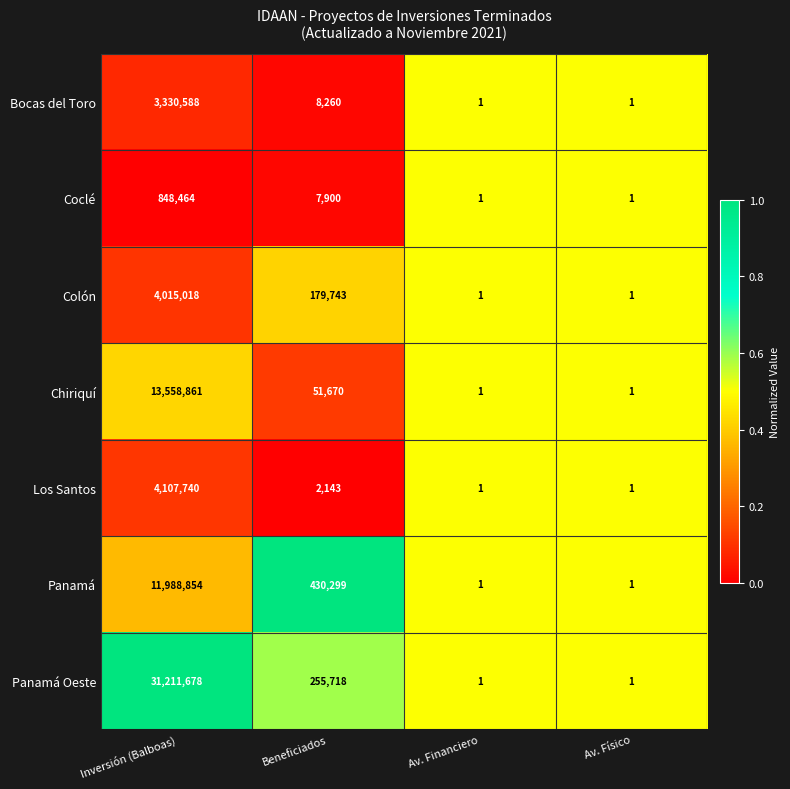

What is the difference between the Los Santos values at Av. Financiero and Beneficiados?

2142